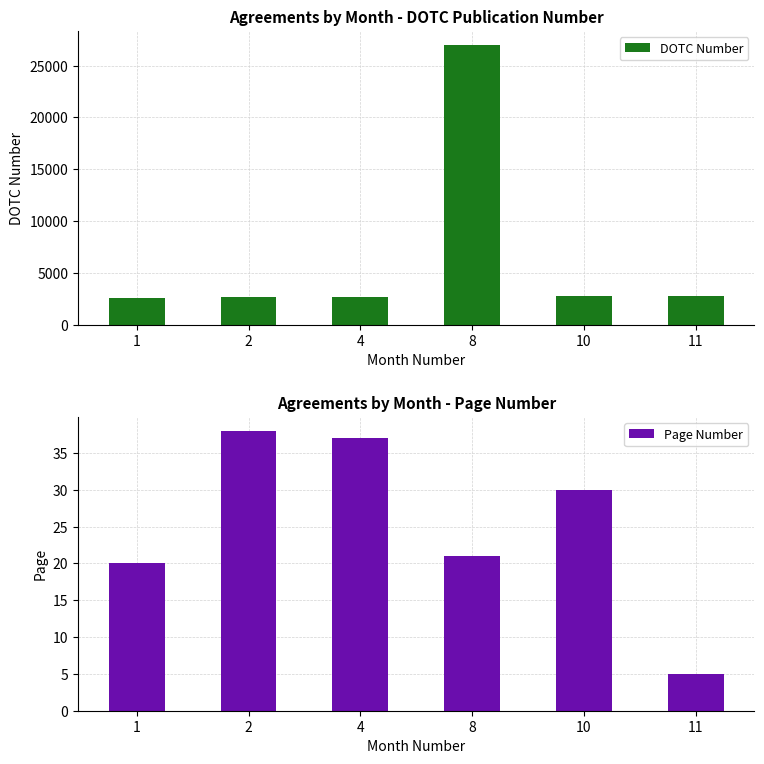

The value of Page Number at 11 is 2. True or false?

False